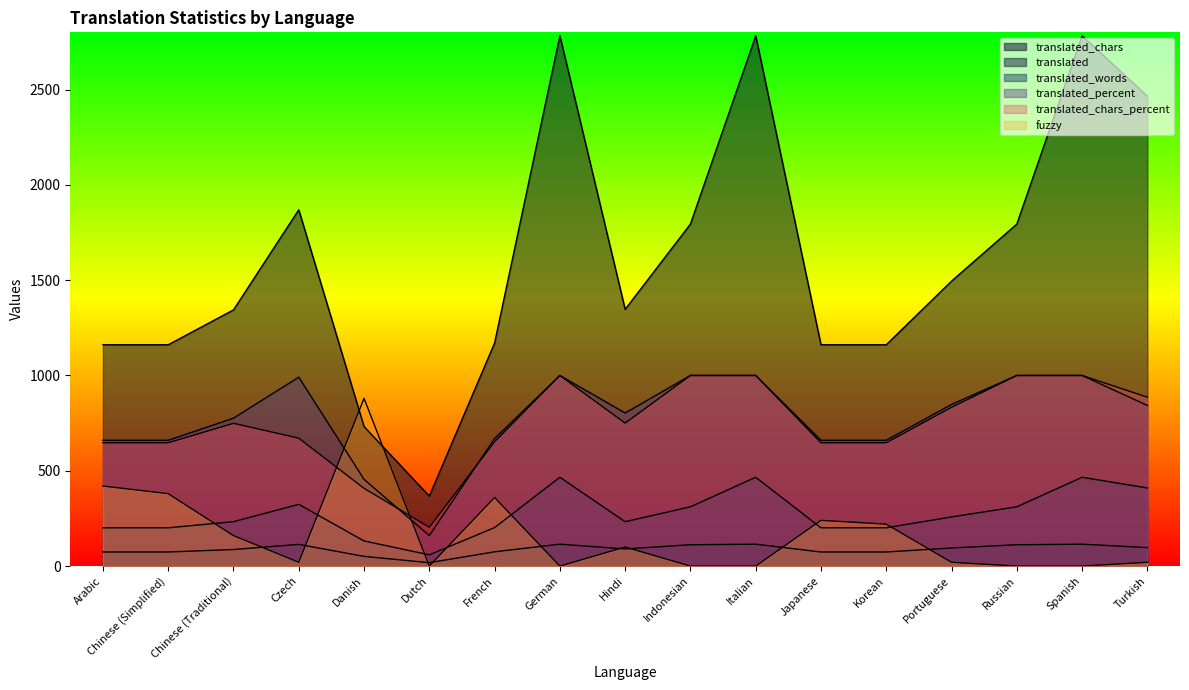

Reading left to right, list all the values displayed in this chart.

translated_chars: Arabic=1161	Chinese (Simplified)=1161	Chinese (Traditional)=1344	Czech=1869	Danish=732	Dutch=367	French=1170	German=2782	Hindi=1347	Indonesian=1794	Italian=2782	Japanese=1161	Korean=1161	Portuguese=1495	Russian=1794	Spanish=2782	Turkish=2465
translated: Arabic=74	Chinese (Simplified)=74	Chinese (Traditional)=87	Czech=114	Danish=51	Dutch=18	French=75	German=115	Hindi=90	Indonesian=112	Italian=115	Japanese=74	Korean=74	Portuguese=95	Russian=112	Spanish=115	Turkish=97
translated_words: Arabic=201	Chinese (Simplified)=201	Chinese (Traditional)=233	Czech=324	Danish=132	Dutch=59	French=202	German=466	Hindi=233	Indonesian=311	Italian=466	Japanese=201	Korean=201	Portuguese=258	Russian=311	Spanish=466	Turkish=410
translated_percent: Arabic=660	Chinese (Simplified)=660	Chinese (Traditional)=776	Czech=991	Danish=455	Dutch=160	French=669	German=1000	Hindi=803	Indonesian=1000	Italian=1000	Japanese=660	Korean=660	Portuguese=848	Russian=1000	Spanish=1000	Turkish=843
translated_chars_percent: Arabic=647	Chinese (Simplified)=647	Chinese (Traditional)=749	Czech=671	Danish=408	Dutch=204	French=652	German=1000	Hindi=750	Indonesian=1000	Italian=1000	Japanese=647	Korean=647	Portuguese=833	Russian=1000	Spanish=1000	Turkish=886
fuzzy: Arabic=420	Chinese (Simplified)=380	Chinese (Traditional)=160	Czech=20	Danish=880	Dutch=0	French=360	German=0	Hindi=100	Indonesian=0	Italian=0	Japanese=240	Korean=220	Portuguese=20	Russian=0	Spanish=0	Turkish=20